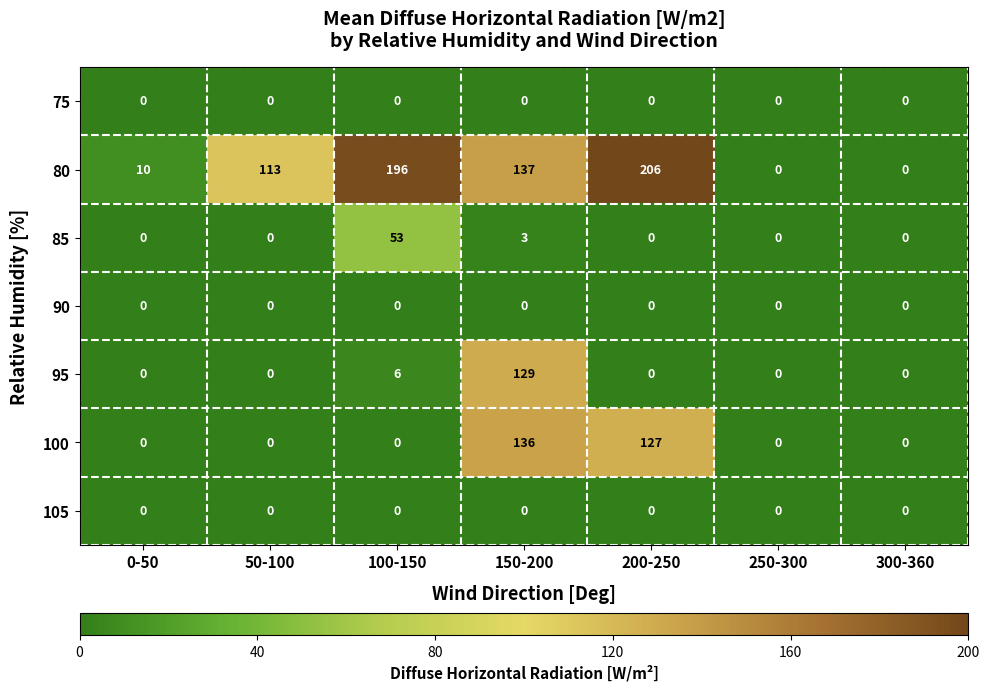

The 75 series shows 0 at 250-300. True or false?

True